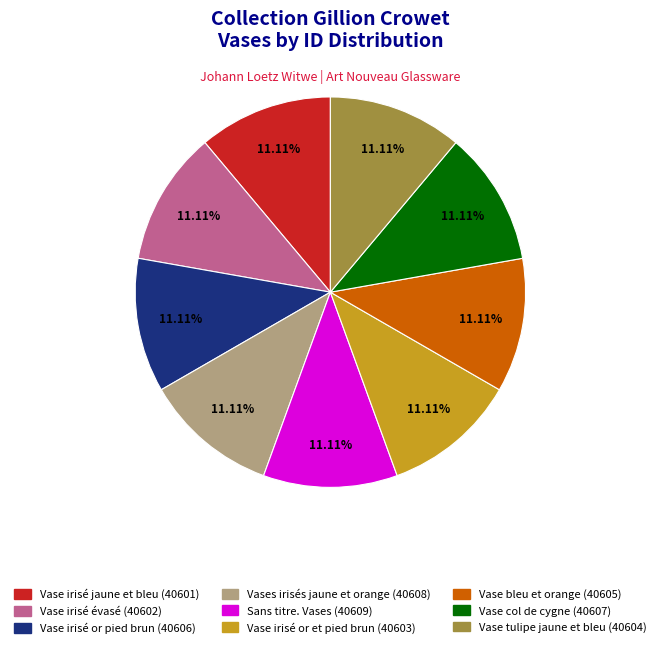

What is the ratio of the value at Vase irisé jaune et bleu to the value at Vase bleu et orange?

1.0